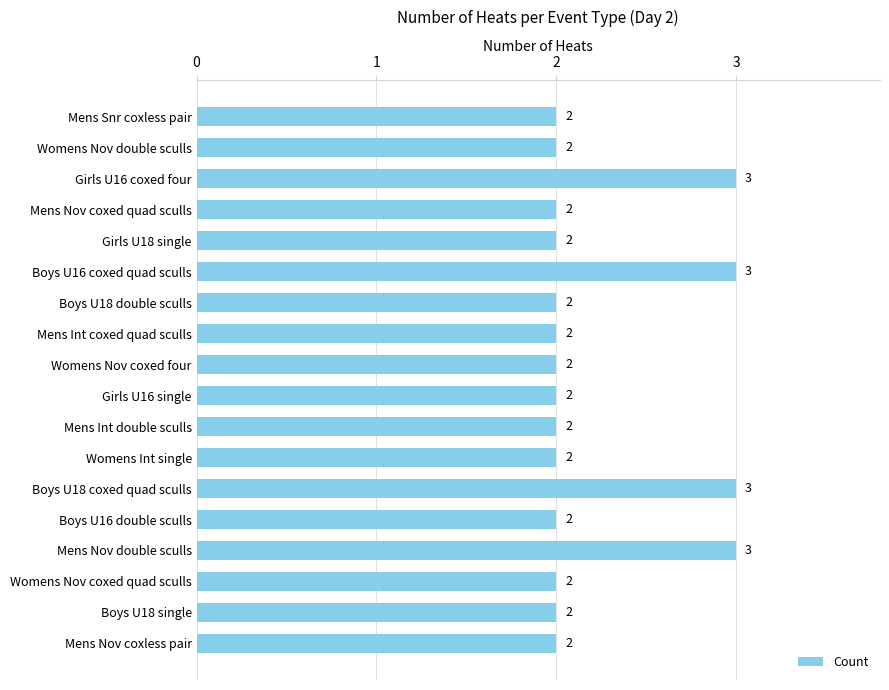

How many bars are there in total?

18